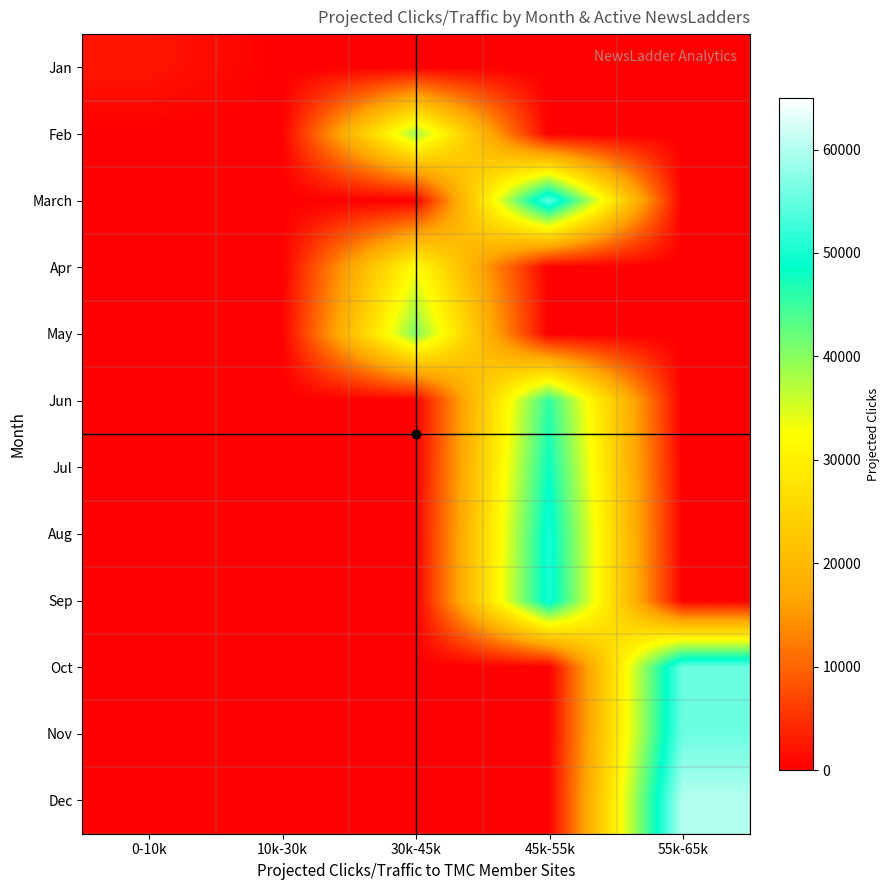

What is the maximum value shown in the chart?

60155